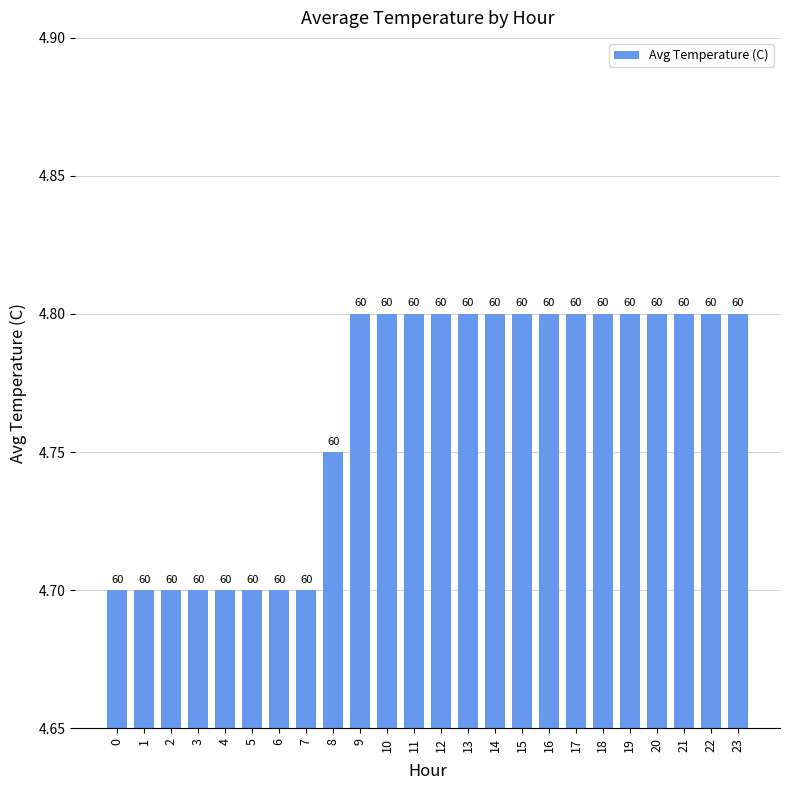

What is the difference between the second highest and minimum values?

0.1